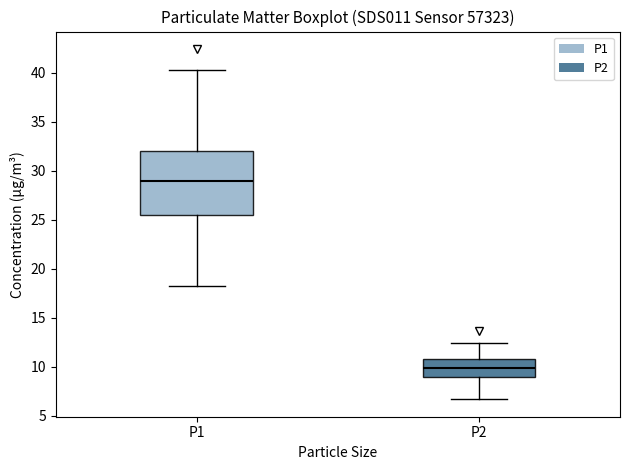

Reading left to right, transcribe this box plot: for each box, give where its median line is, the range the box spans, and where its two whiskers end, as read against the y-axis. The values are not printed on the chart, so give them approximately, as read against the axis.

P1: median 29.0, box 25.5 to 32.0, whiskers 18.0 to 40.5
P2: median 10.0, box 9.0 to 11.0, whiskers 6.5 to 12.5